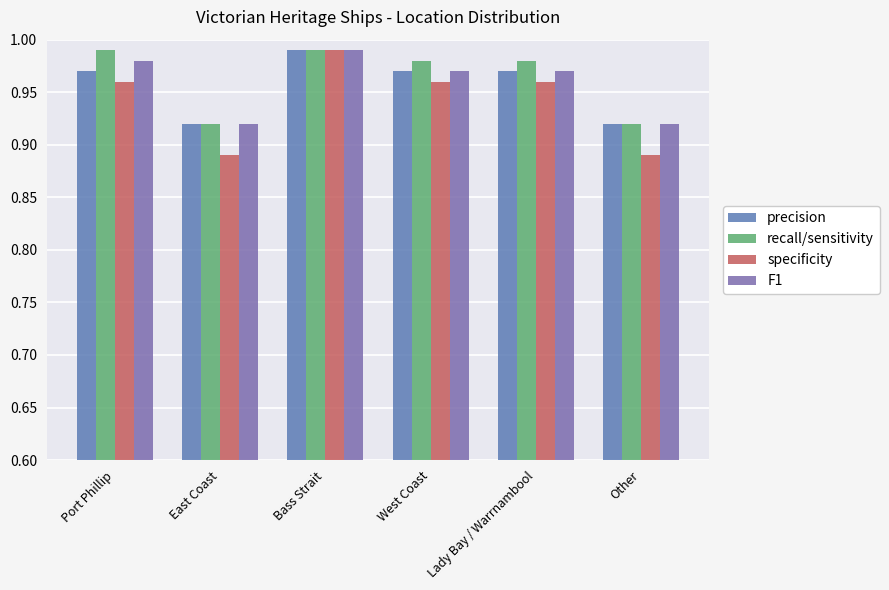

At which label does precision reach its minimum?

East Coast